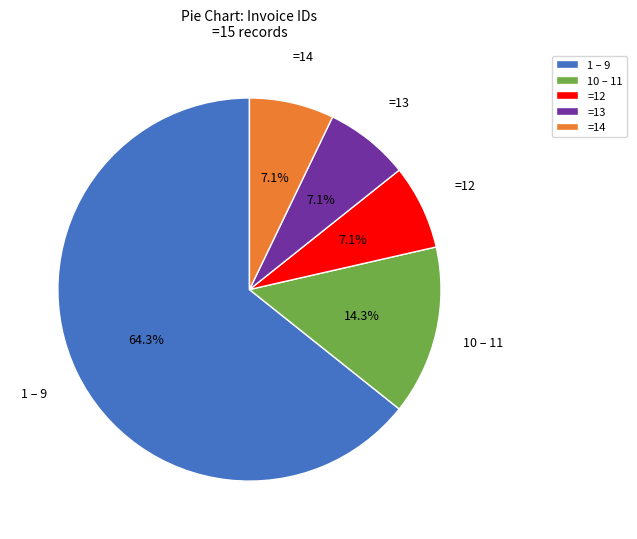

Does 1 – 9 represent more than half of the total?

Yes